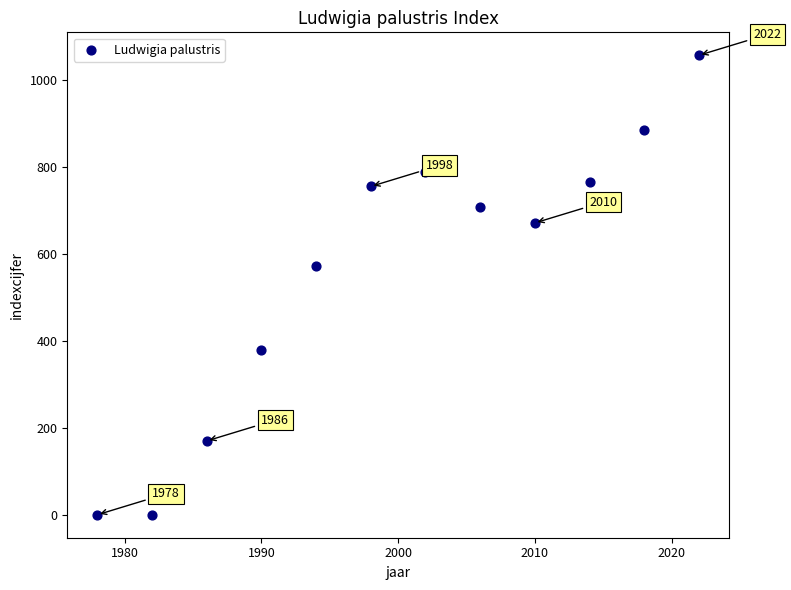

What Y value in the scatter plot is closest to 529?

573